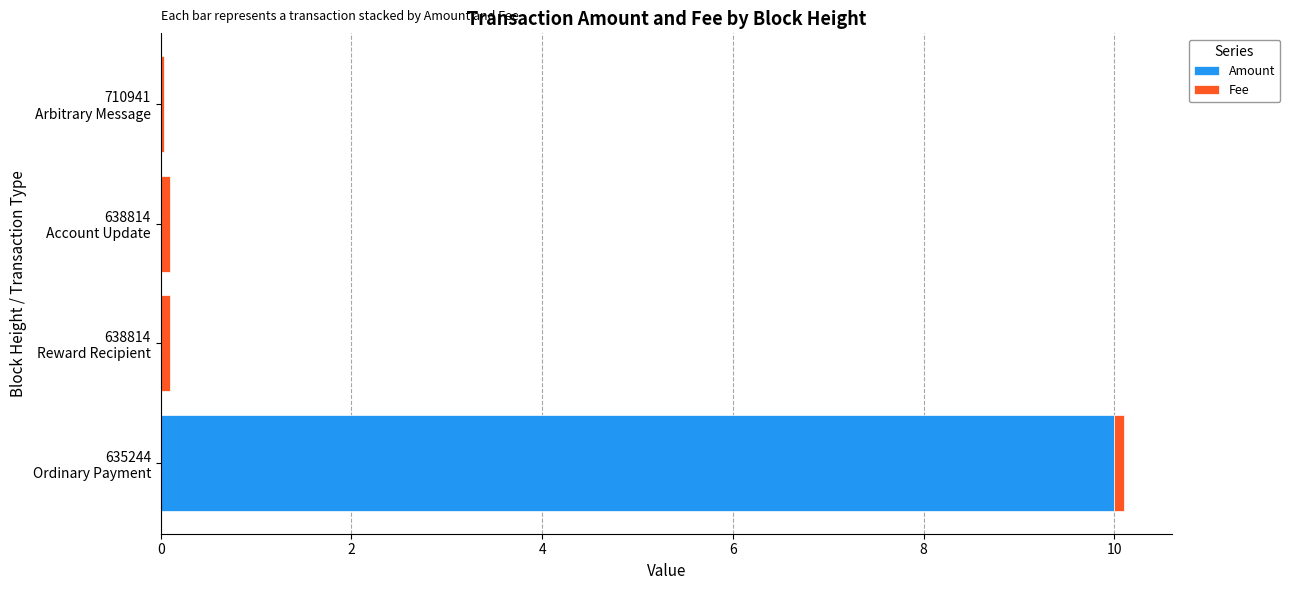

What is the sum of all Amount values?

10.0